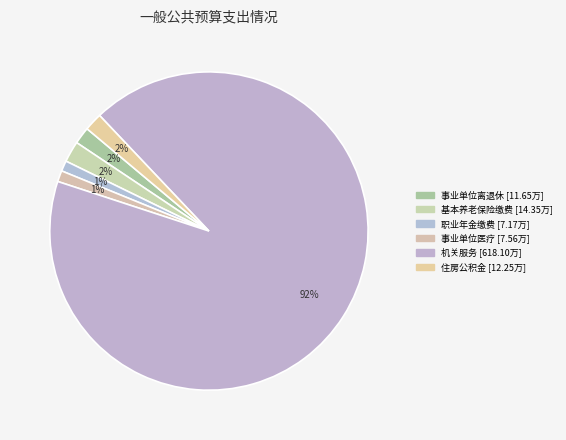

To the nearest percent, what is the average slice percentage?

17%